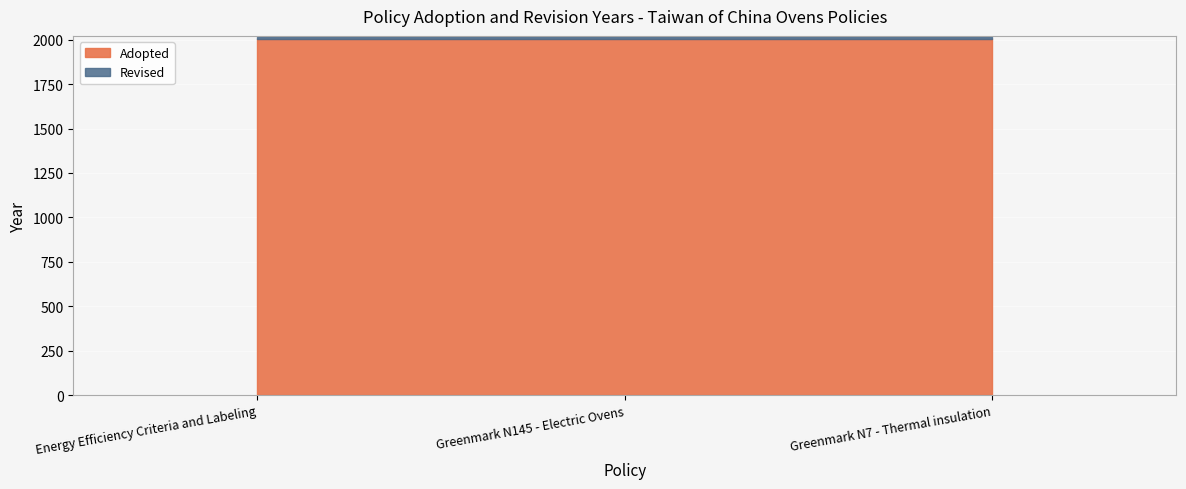

Reading left to right, list all the values displayed in this chart.

Adopted: 2006	2006	2006
Revised: 2013	2016	2013